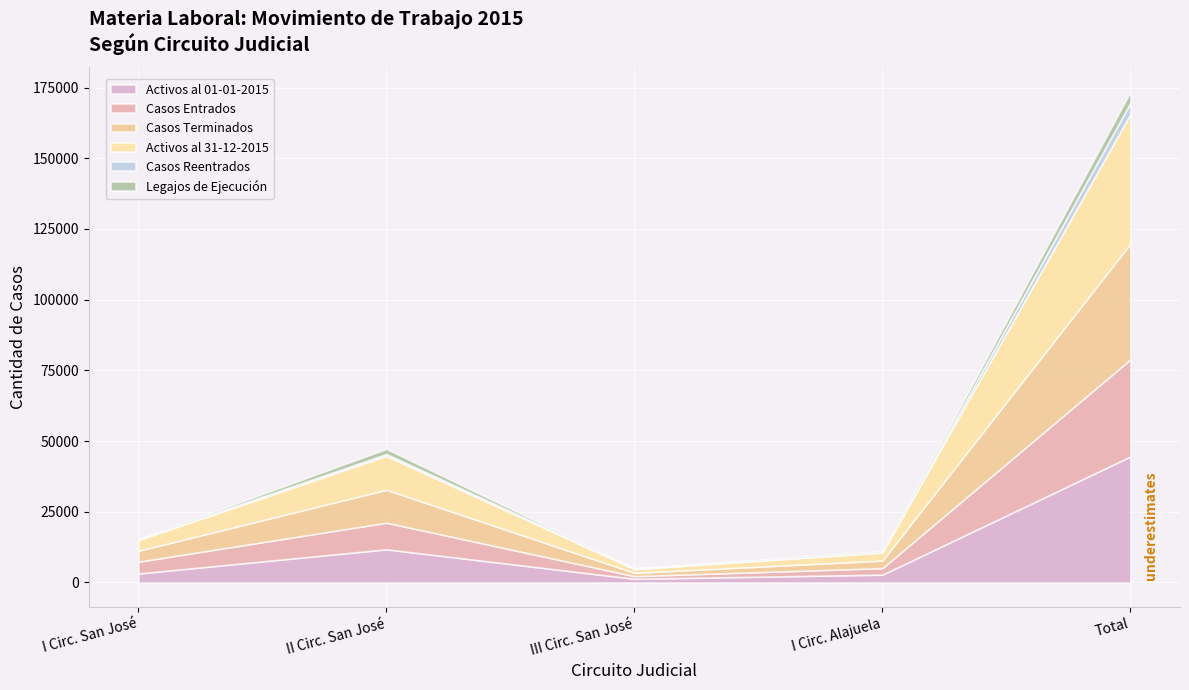

True or false: Casos Reentrados and Activos al 01-01-2015 cross at least once.

False